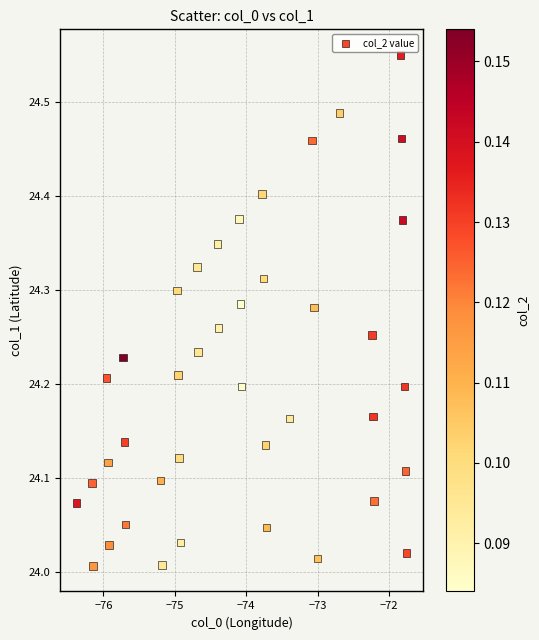

What is the range of X values (max minus min)?

4.6